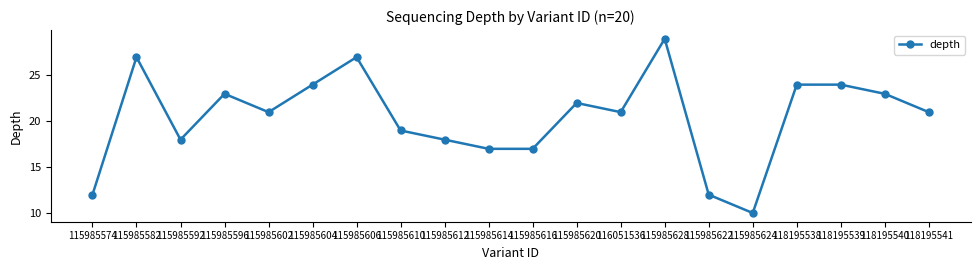

What is the change in value from 115985592 to 115985606?

+9